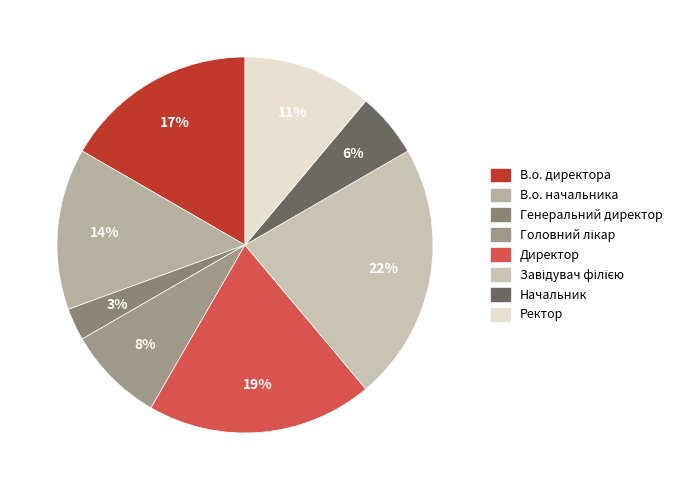

To the nearest percent, what is the average slice percentage?

12%